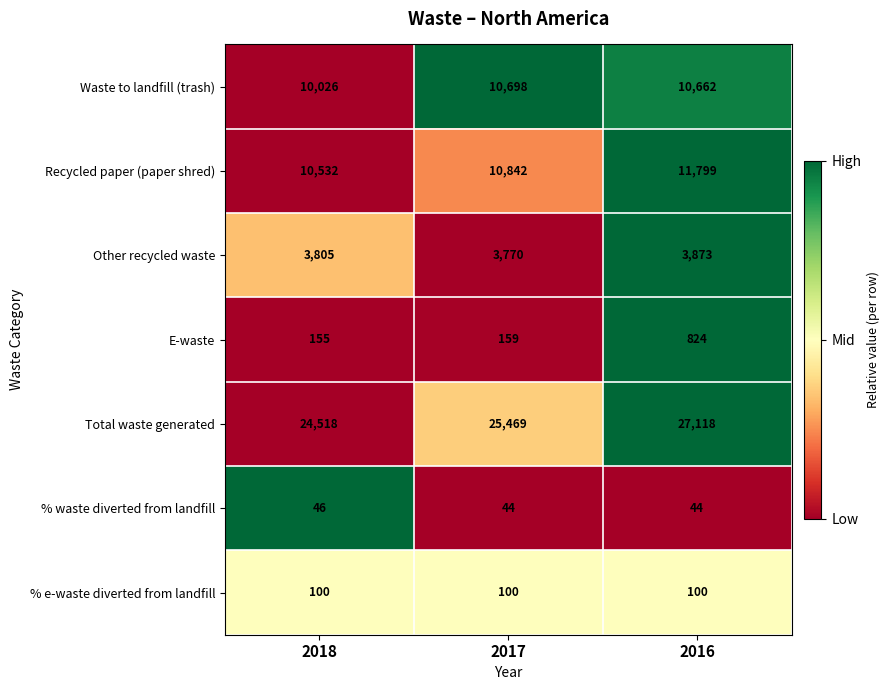

The Recycled paper (paper shred) series shows 16755 at 2017. True or false?

False